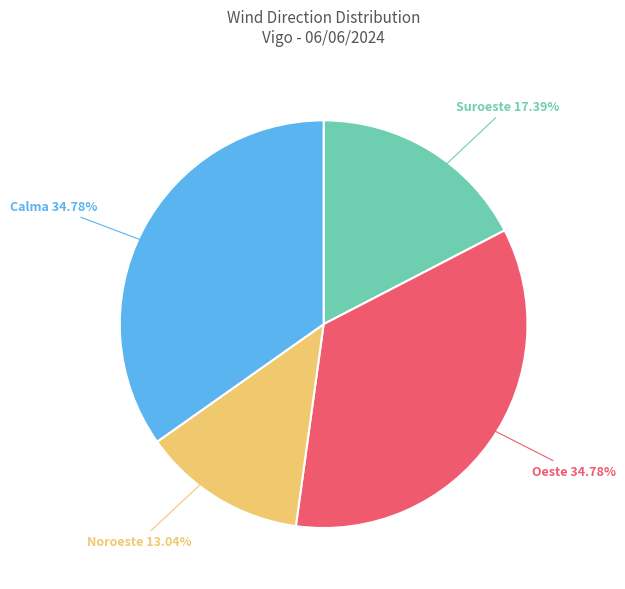

Which slice is the smallest?

Noroeste